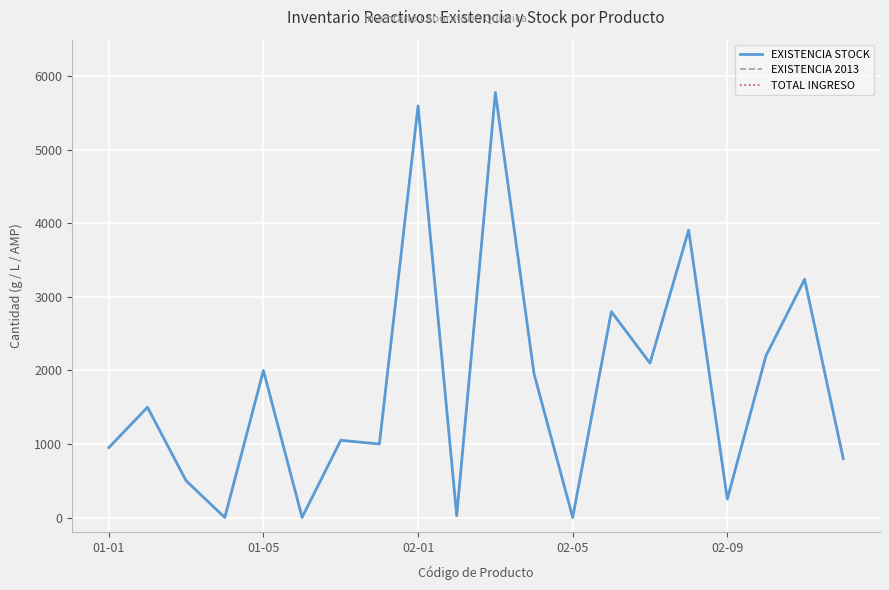

Does the chart have visible grid lines?

Yes